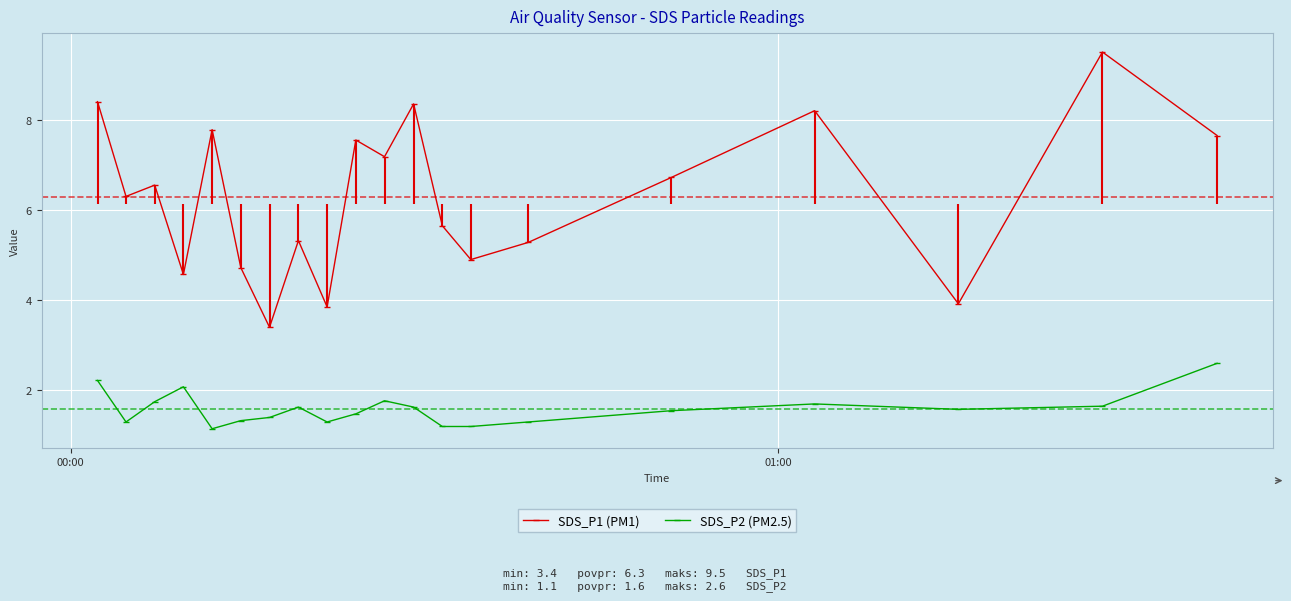

What is the lowest value of the SDS_P1 (PM1) series?

3.4